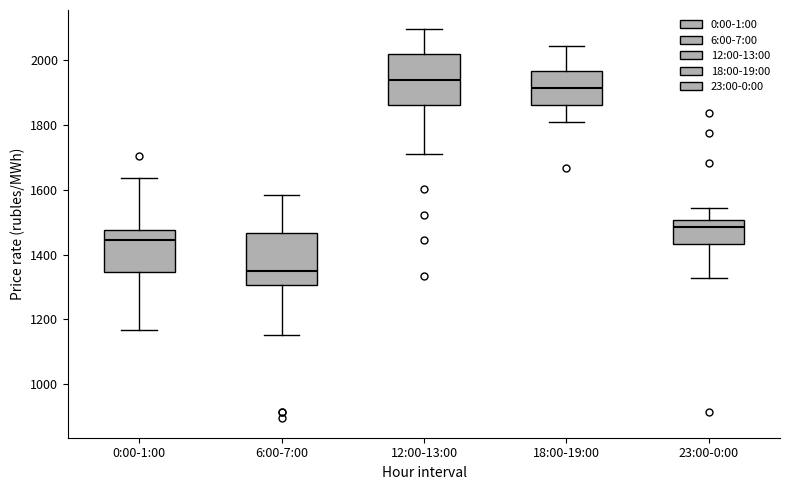

Where does the median line of the box for 23:00-0:00 sit on the y-axis? The values are not printed on the chart, so give them approximately, as read against the axis.

1480